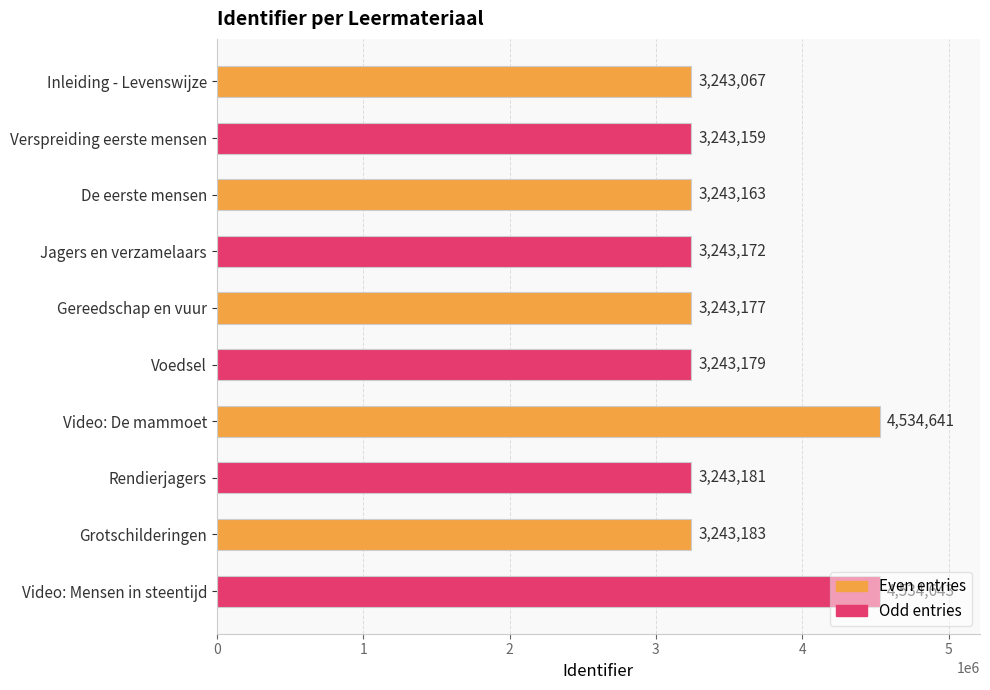

Rank the categories by value from lowest to highest.

Inleiding - Levenswijze, Verspreiding eerste mensen, De eerste mensen, Jagers en verzamelaars, Gereedschap en vuur, Voedsel, Rendierjagers, Grotschilderingen, Video: De mammoet, Video: Mensen in steentijd